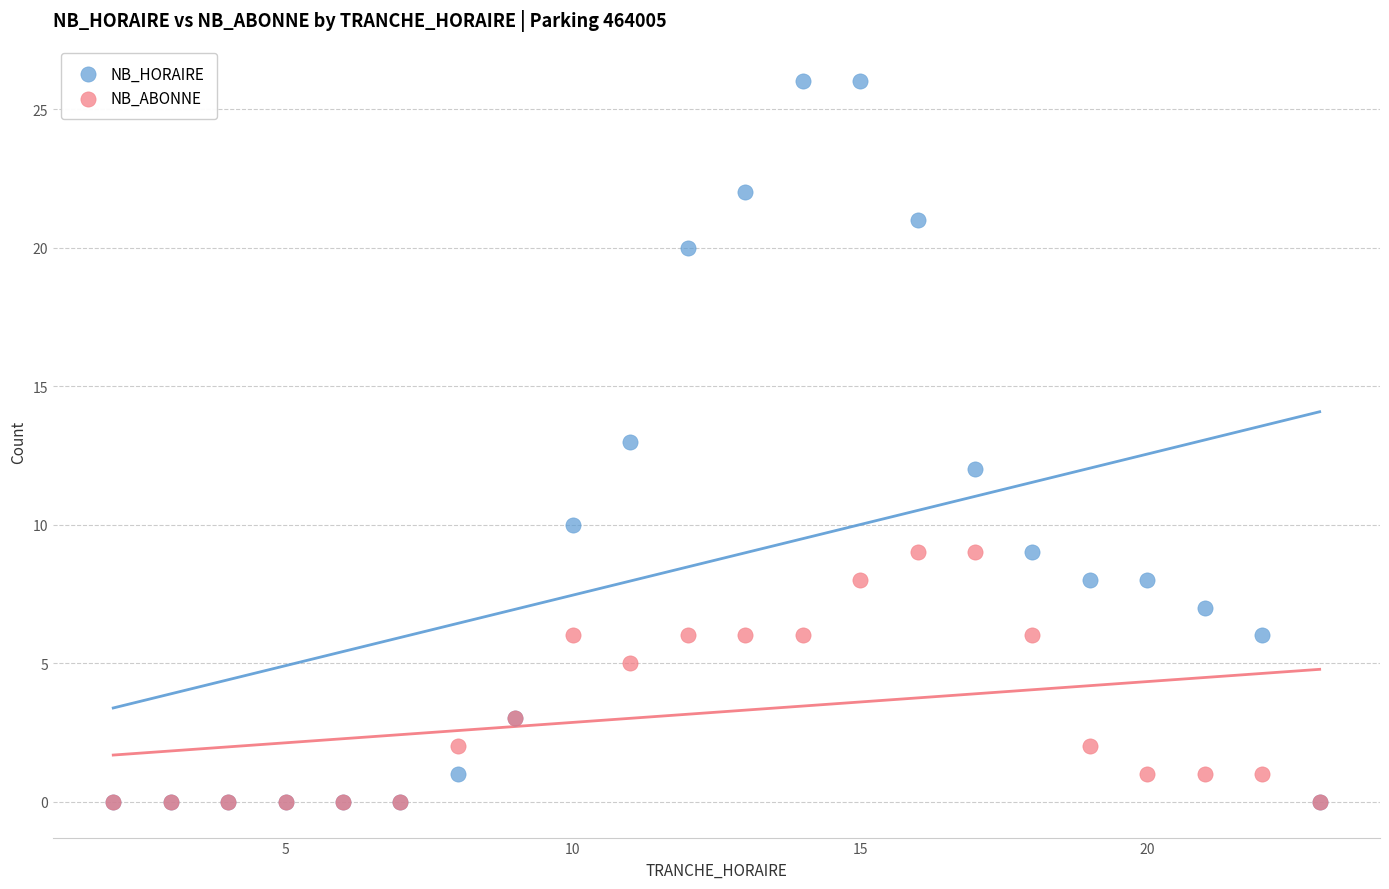

Which series has the largest Y range (max minus min)?

NB_HORAIRE